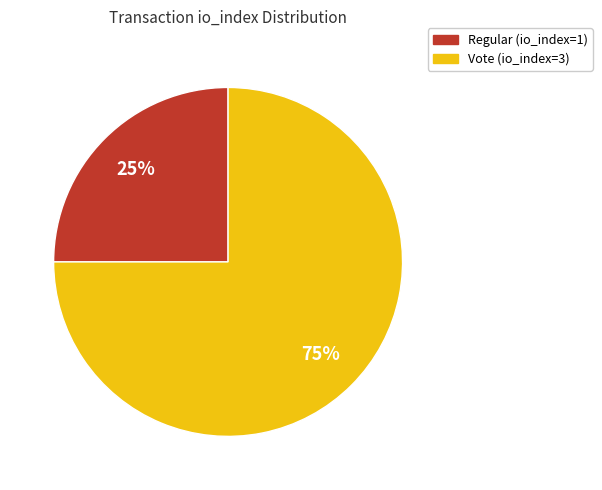

Which slice is the smallest?

Regular (io_index=1)